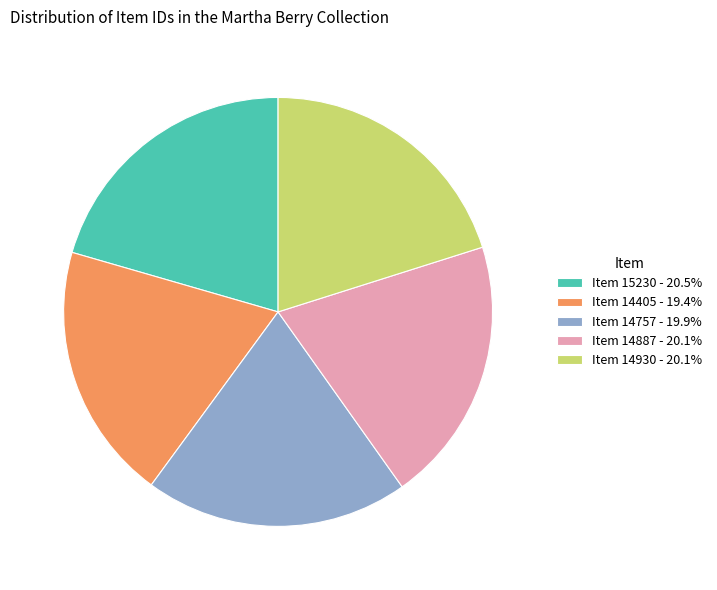

Is the sum of Item 14930 and Item 15230 greater than half?

No